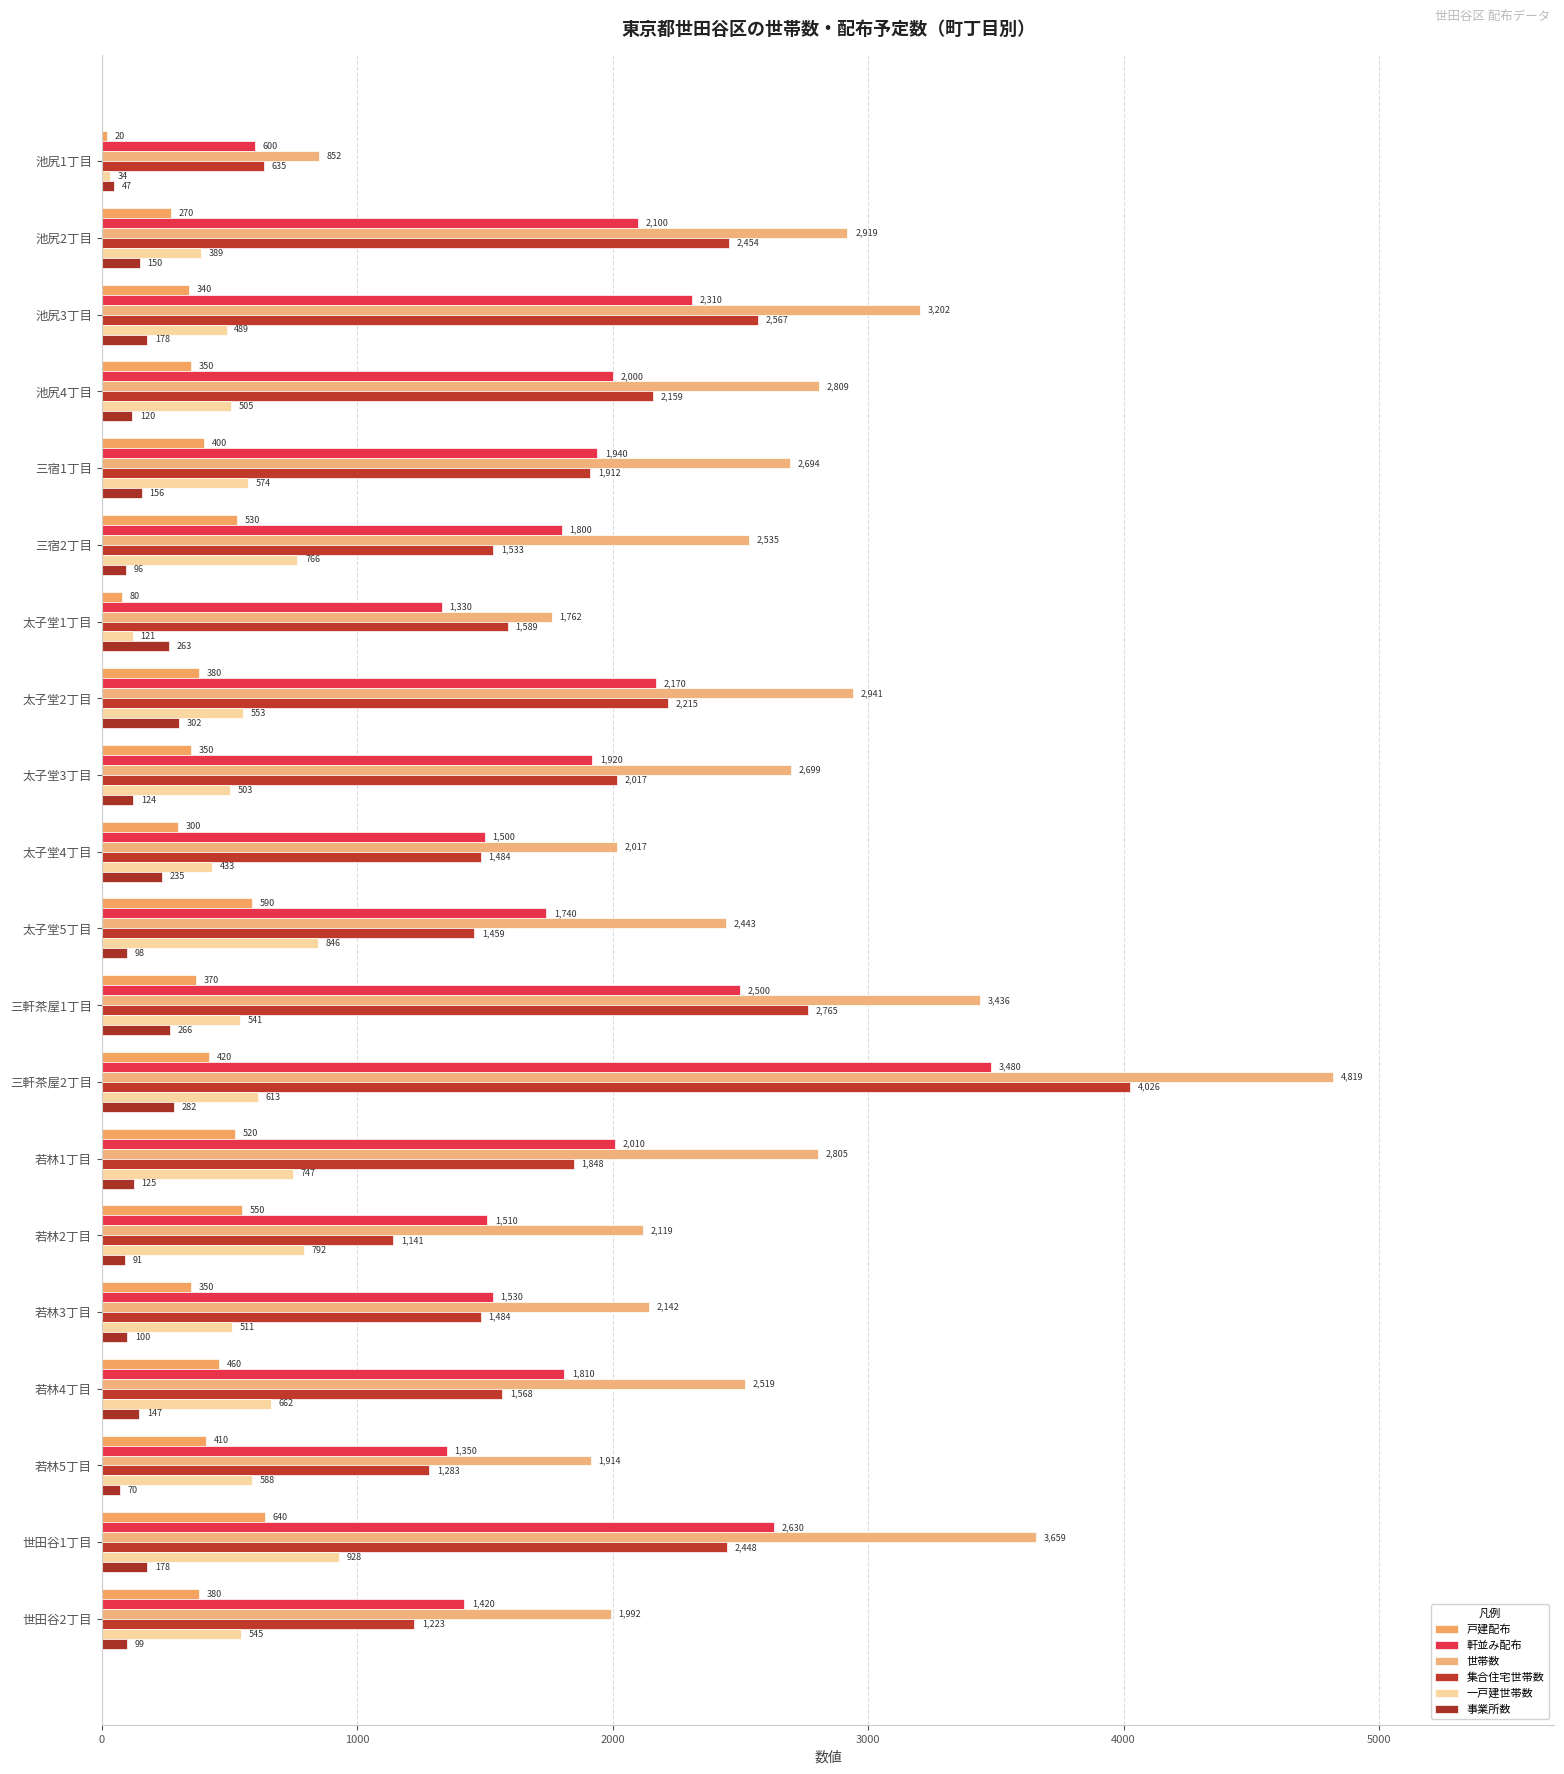

Rank the series by their maximum value, from highest to lowest.

世帯数, 集合住宅世帯数, 軒並み配布, 一戸建世帯数, 戸建配布, 事業所数